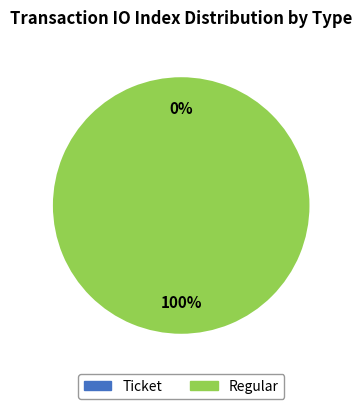

True or false: Regular accounts for 99% of the total.

False